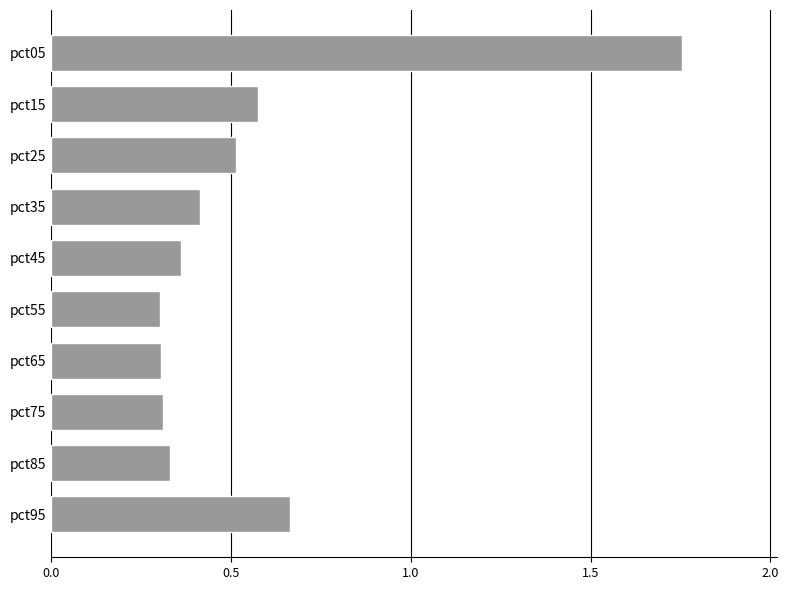

Are the bars grouped side by side (vs. stacked)?

No